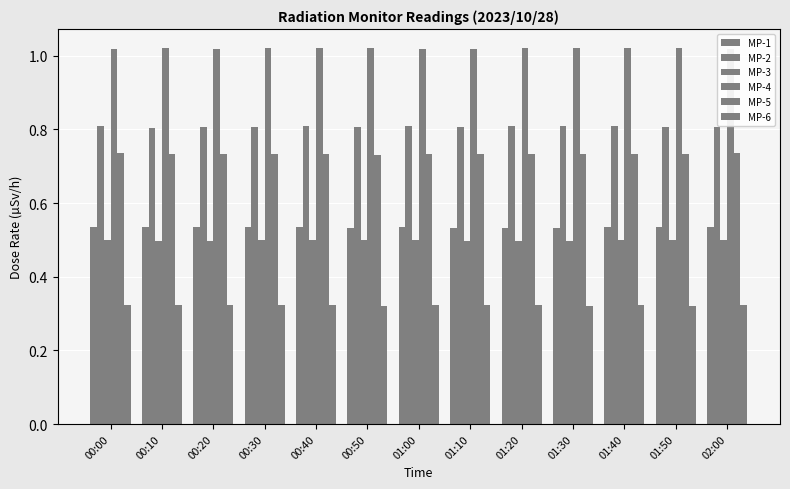

How many groups of bars are there?

13